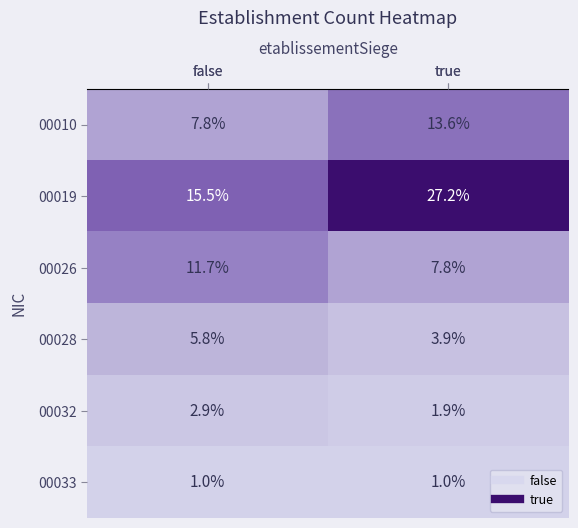

Which category has the highest value across all series?

true